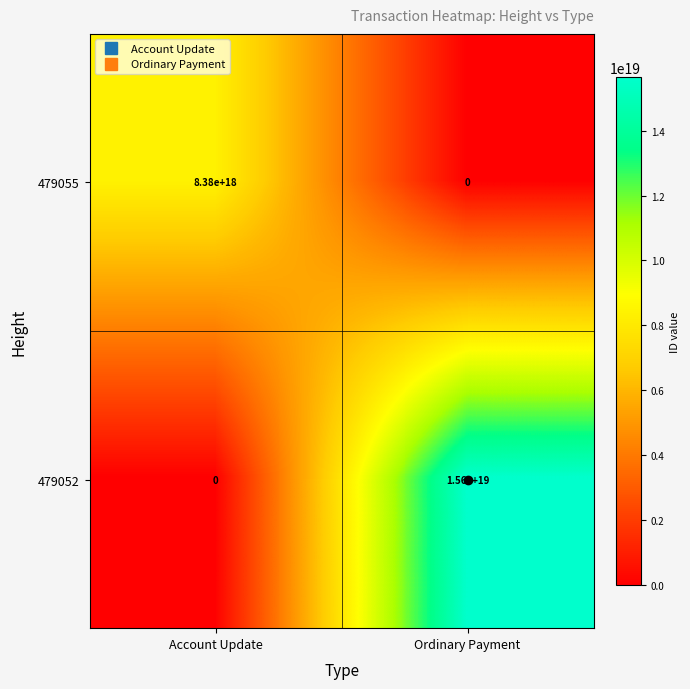

Which series has the largest total across all categories?

479052